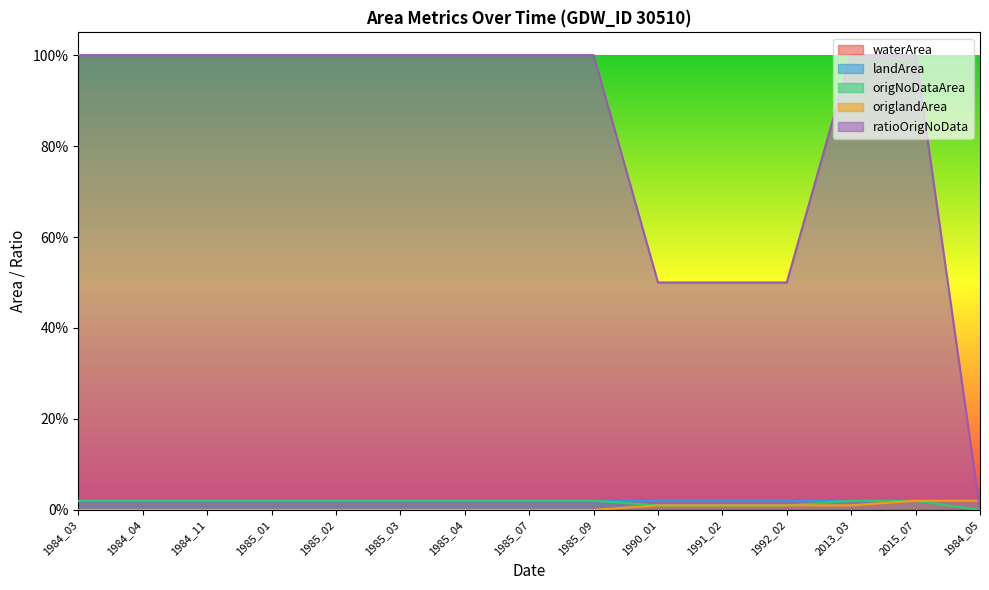

What is the label of the 9th point from the left?

1985_09